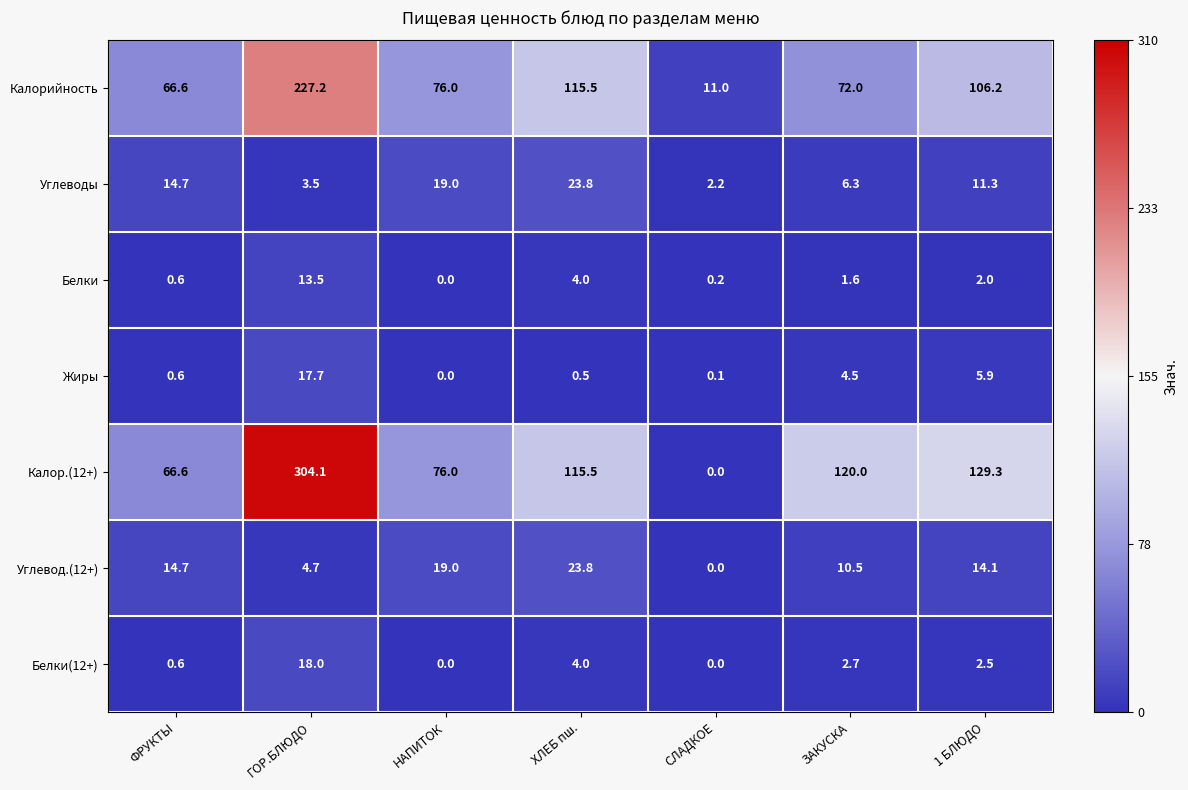

How many values in Белки(12+) are above zero?

5